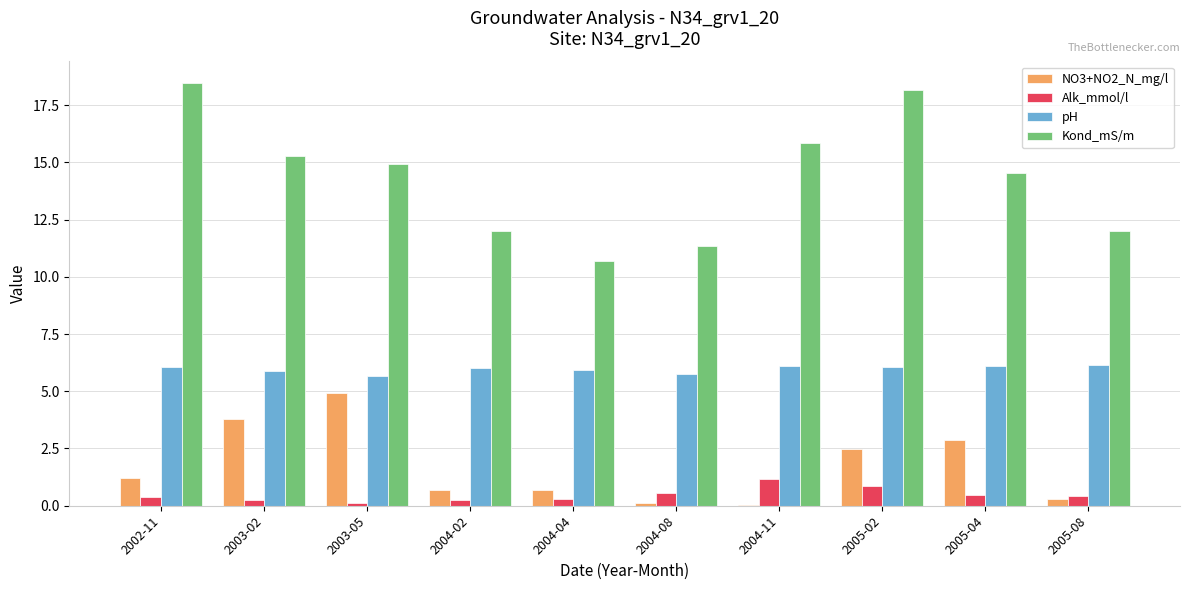

What is the average value of the Alk_mmol/l series?

0.5